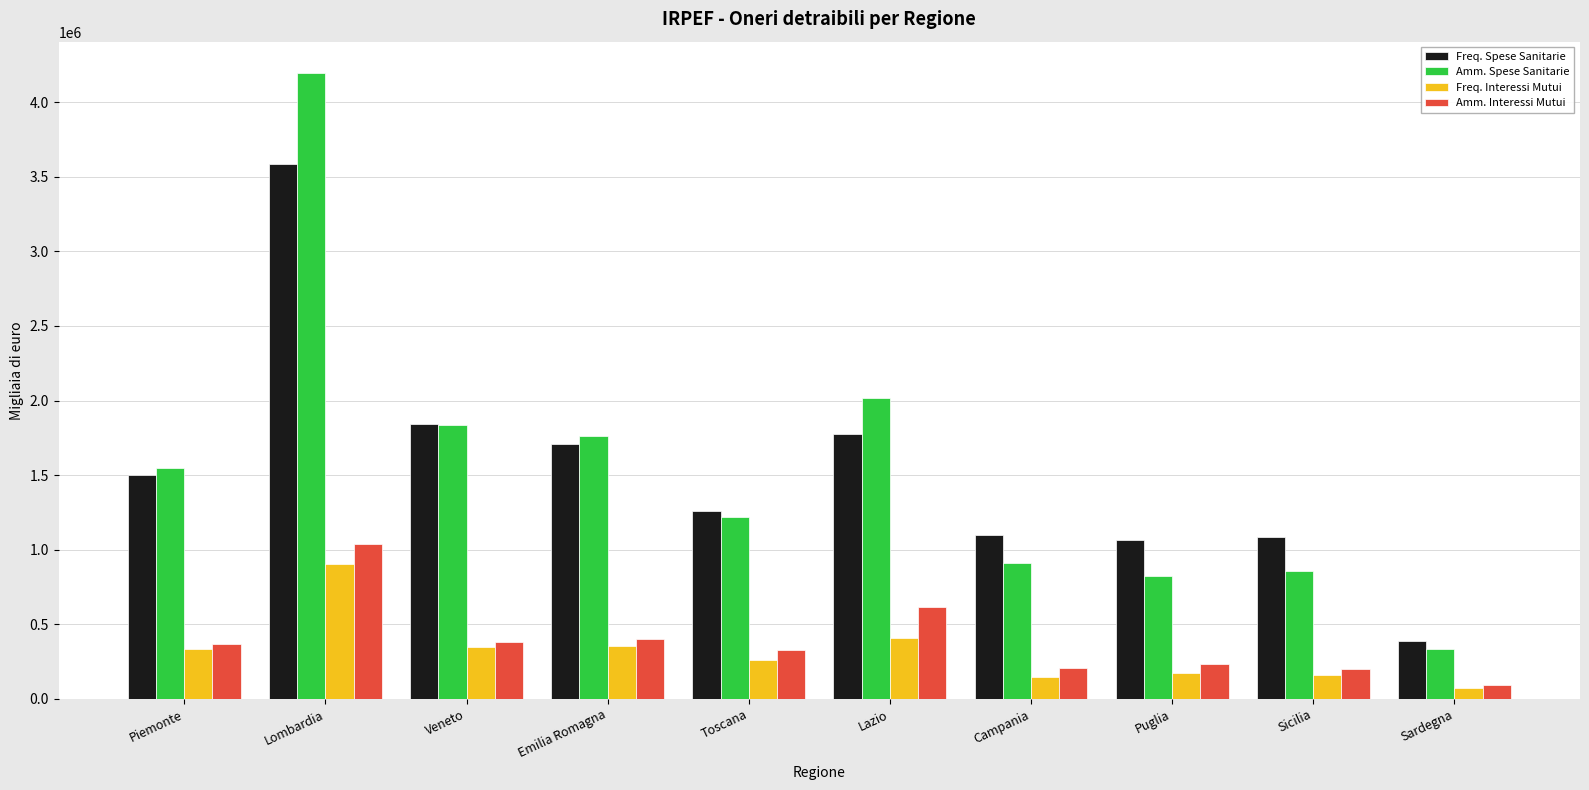

How many values in the Amm. Spese Sanitarie series are below 1547515?

5